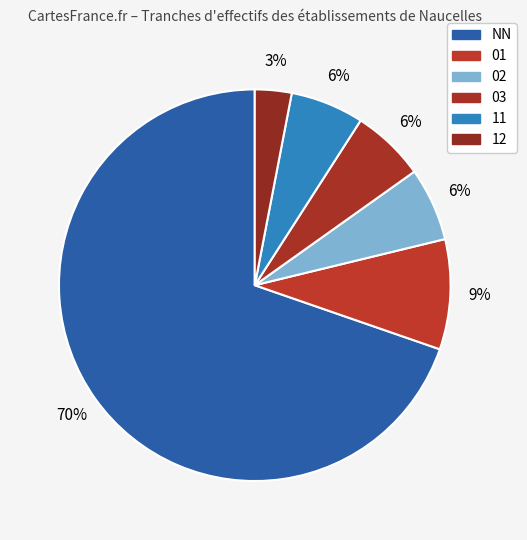

How many segments does this pie chart have?

6